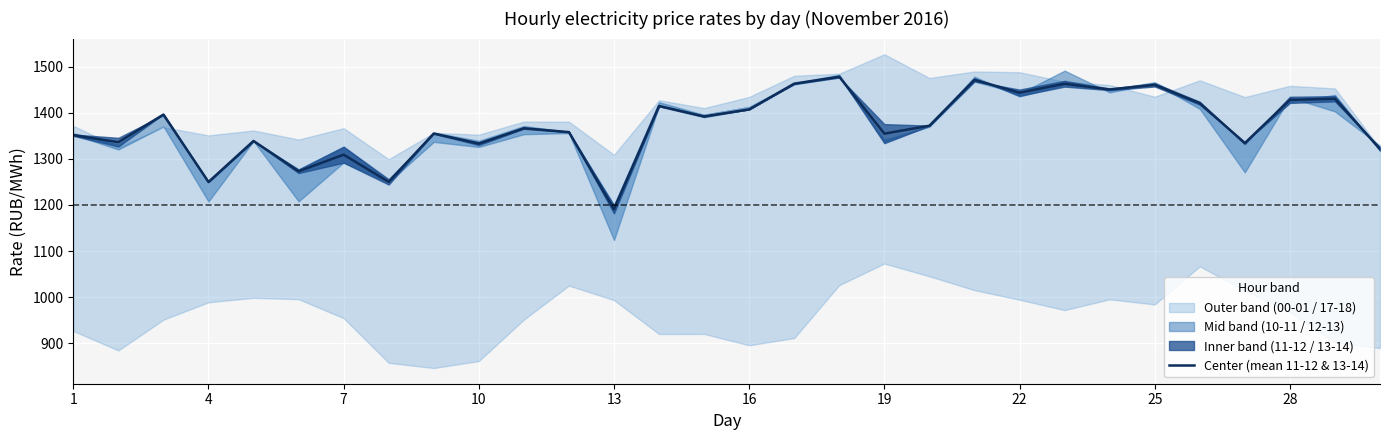

The value at 25 is 2014.4. True or false?

False